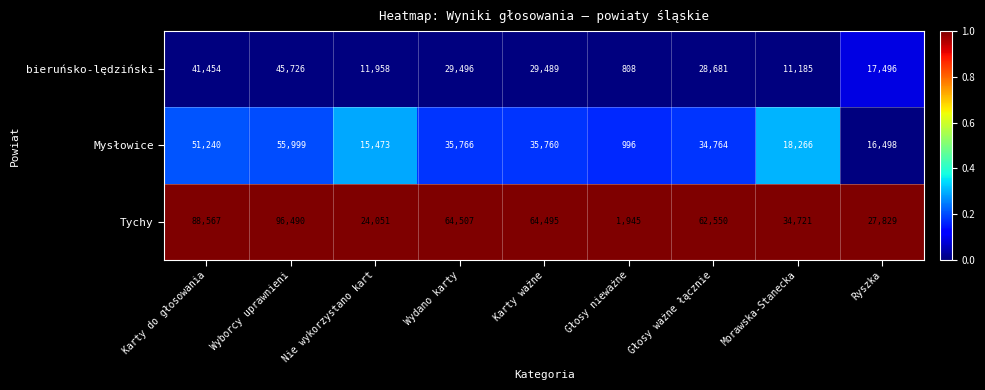

Reading left to right, transcribe all the data shown in this chart.

bieruńsko-lędziński: Karty do głosowania=41454	Wyborcy uprawnieni=45726	Nie wykorzystano kart=11958	Wydano karty=29496	Karty ważne=29489	Głosy nieważne=808	Głosy ważne łącznie=28681	Morawska-Stanecka=11185	Ryszka=17496
Mysłowice: Karty do głosowania=51240	Wyborcy uprawnieni=55999	Nie wykorzystano kart=15473	Wydano karty=35766	Karty ważne=35760	Głosy nieważne=996	Głosy ważne łącznie=34764	Morawska-Stanecka=18266	Ryszka=16498
Tychy: Karty do głosowania=88567	Wyborcy uprawnieni=96490	Nie wykorzystano kart=24051	Wydano karty=64507	Karty ważne=64495	Głosy nieważne=1945	Głosy ważne łącznie=62550	Morawska-Stanecka=34721	Ryszka=27829